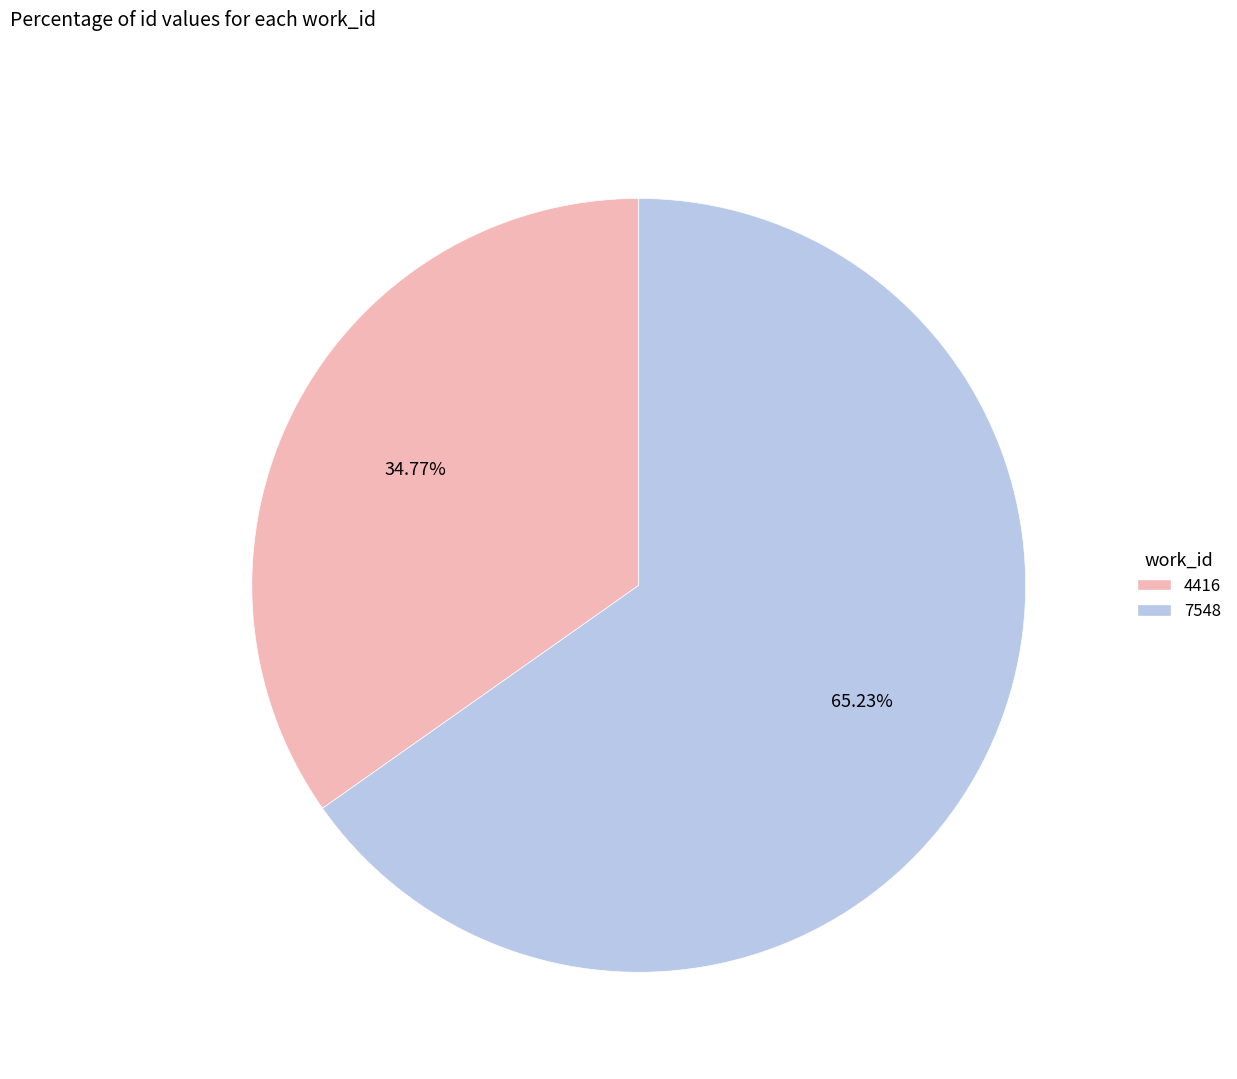

Which slice is the smallest?

4416